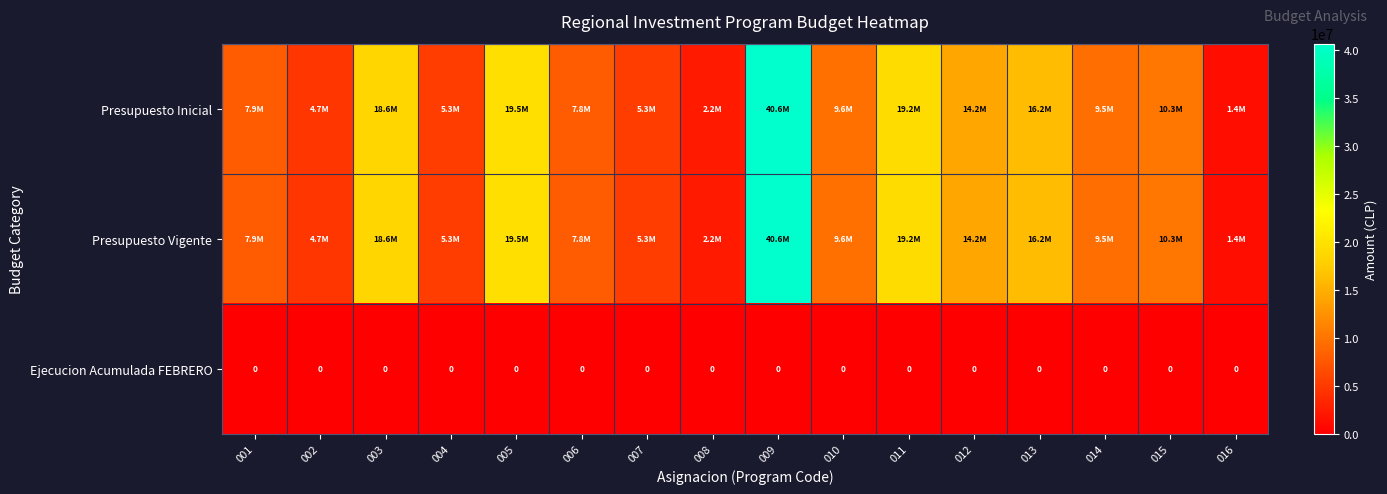

True or false: Ejecucion Acumulada FEBRERO has a value of 0 at 014.

True